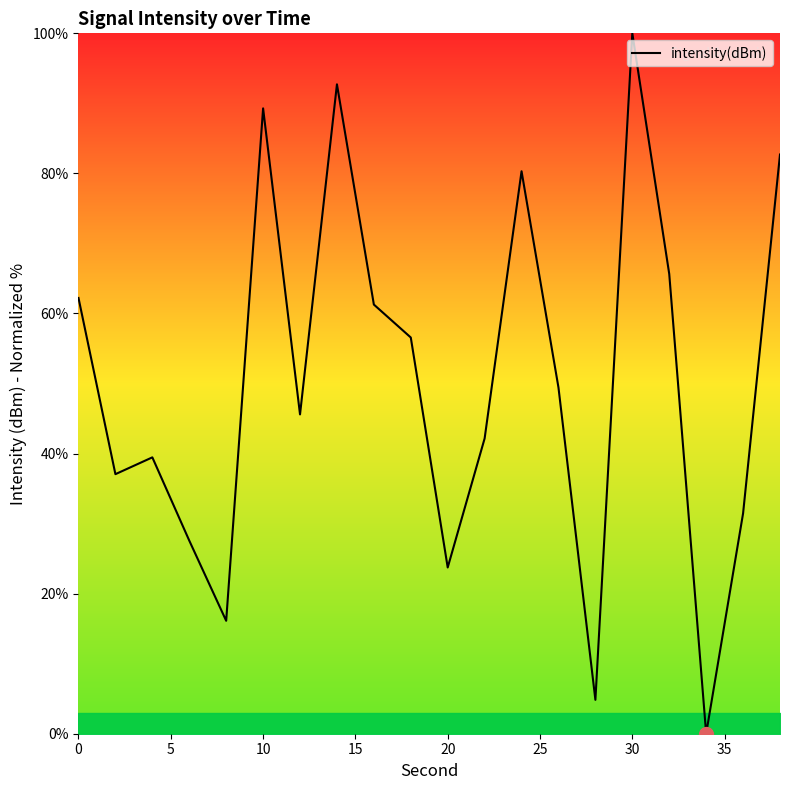

What is the difference between the maximum and minimum values?

100.0